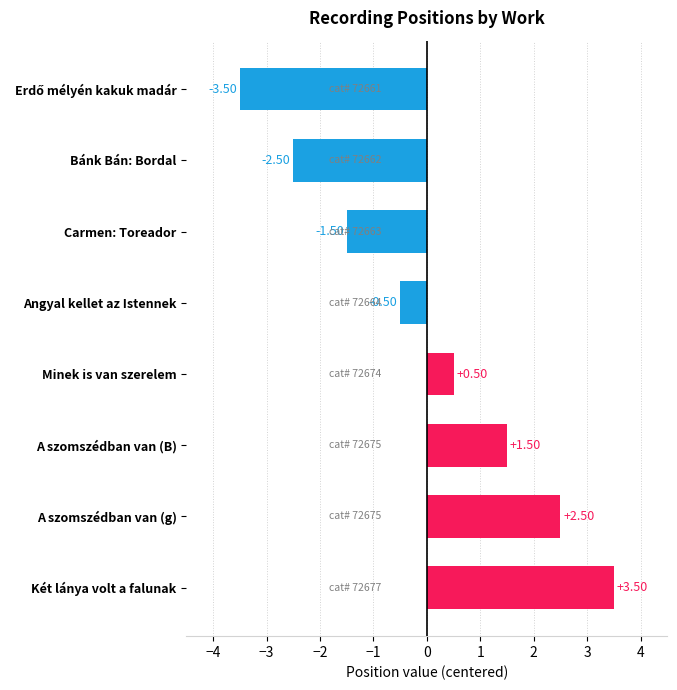

How many bars are there in total?

8